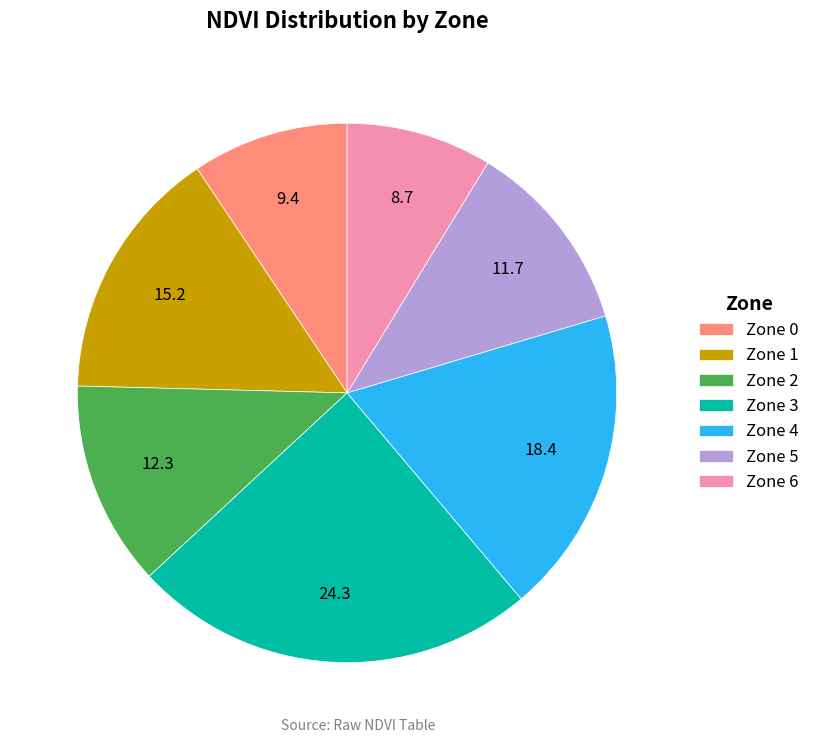

Does any single category account for the majority?

No